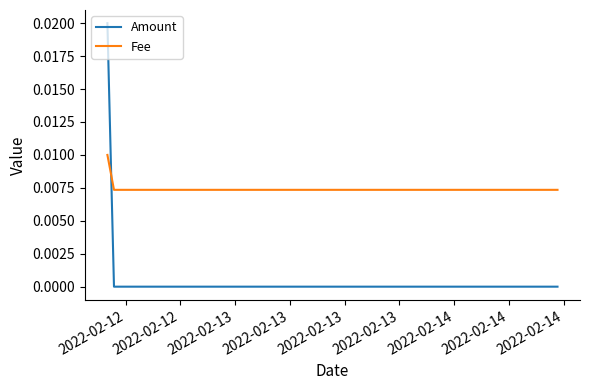

List the series in order of their overall mean, lowest first.

Amount, Fee